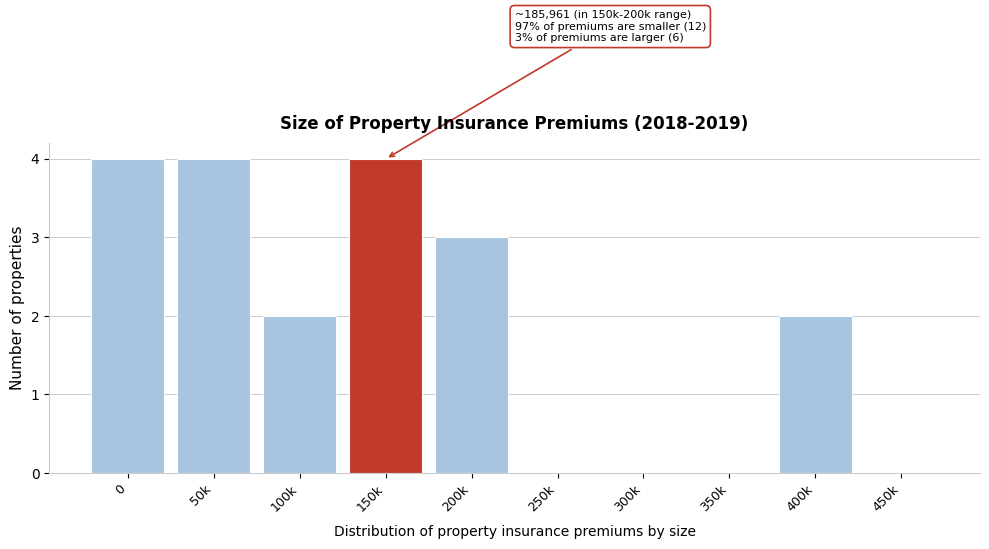

Reading left to right, list all the values displayed in this chart.

0=4	50k=4	100k=2	150k=4	200k=3	250k=0	300k=0	350k=0	400k=2	450k=0